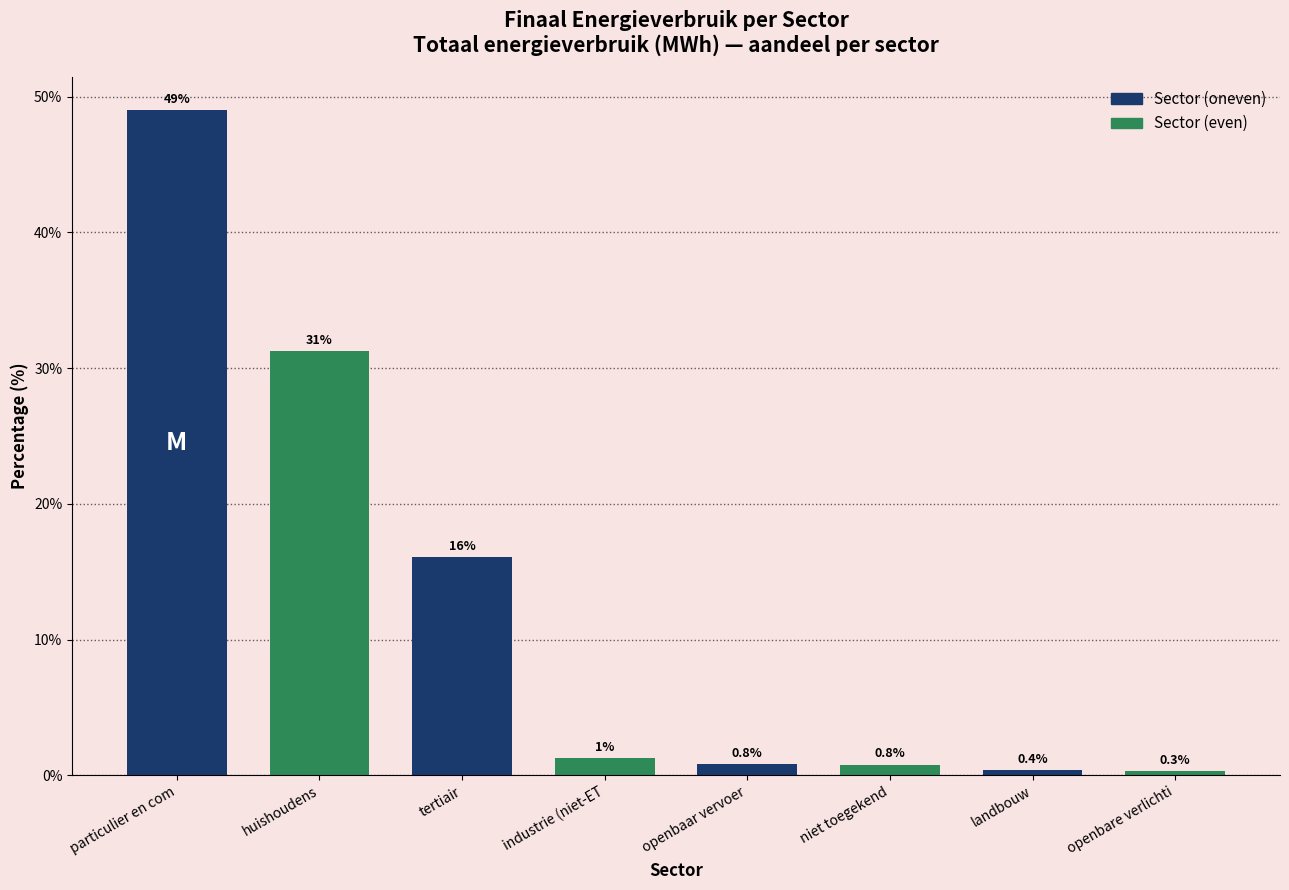

What is the difference between the second highest and minimum values?

31.0